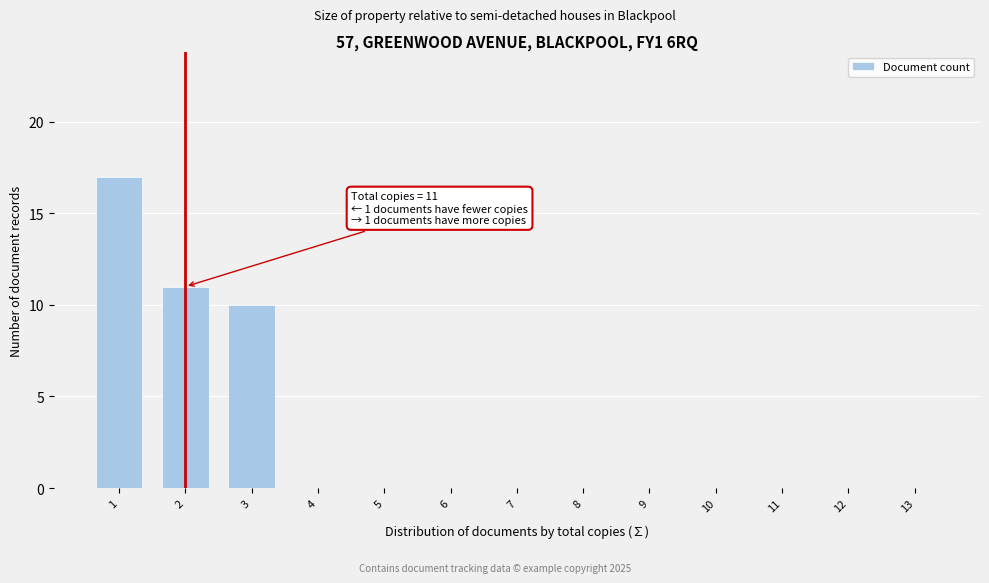

Reading left to right, extract all data points from this chart.

1=17	2=11	3=10	4=0	5=0	6=0	7=0	8=0	9=0	10=0	11=0	12=0	13=0